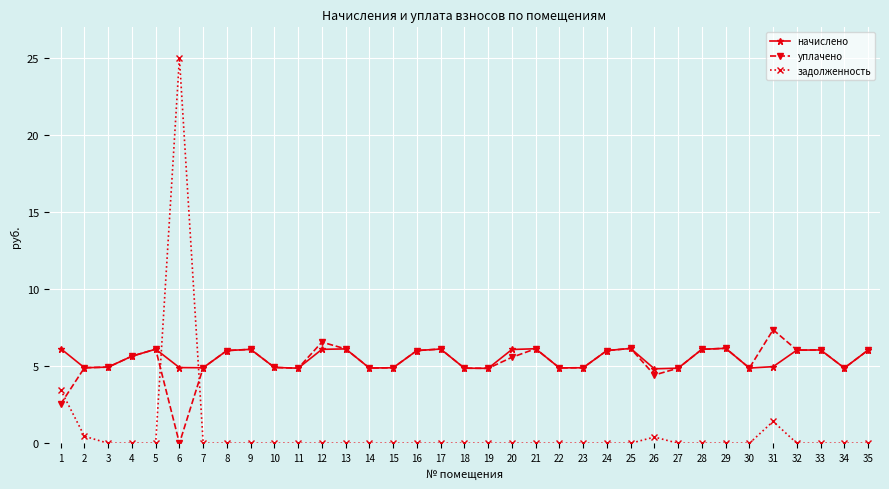

What is the value of the уплачено point at the 28th from the left?

6.1